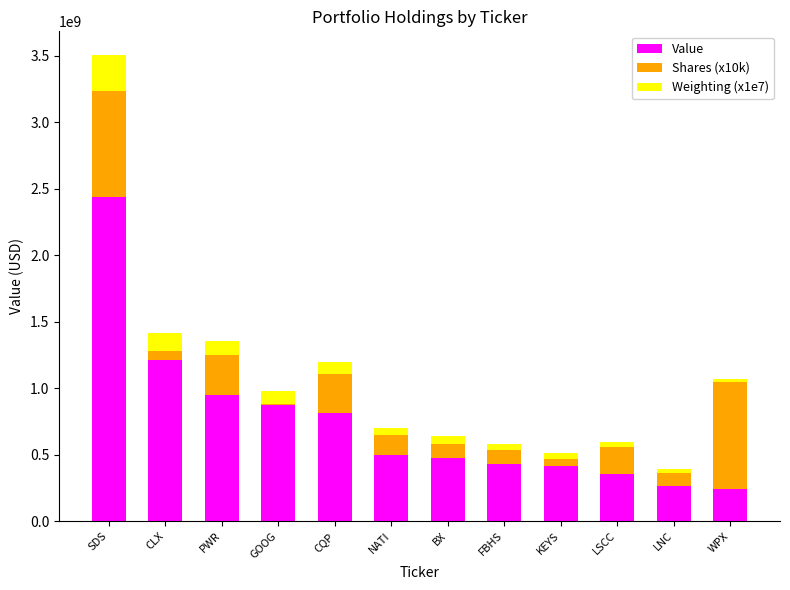

Count the number of categories in the chart.

12